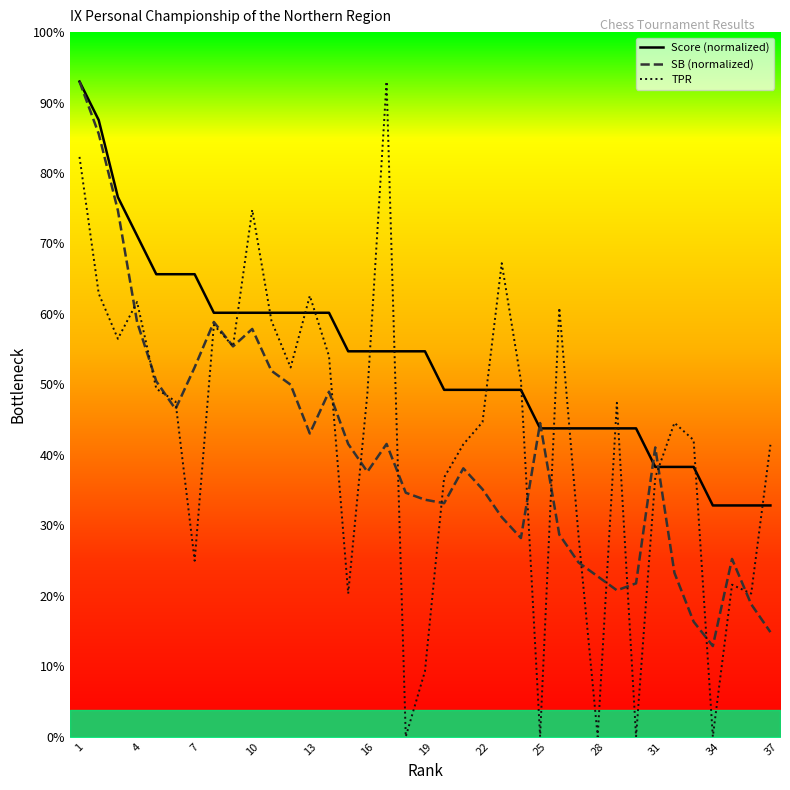

How many times do Score (normalized) and SB (normalized) cross each other?

4